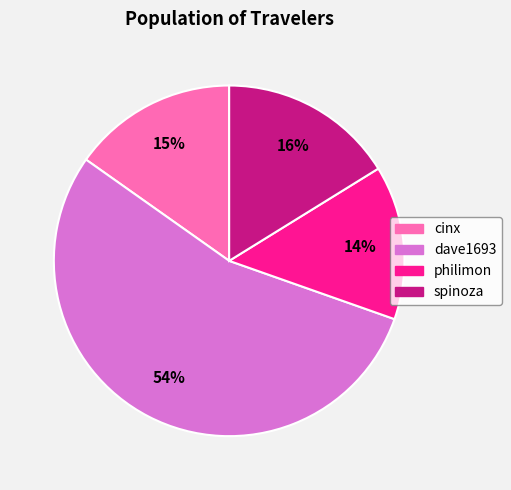

To the nearest percent, what is the difference between the dave1693 and spinoza slice percentages?

38%